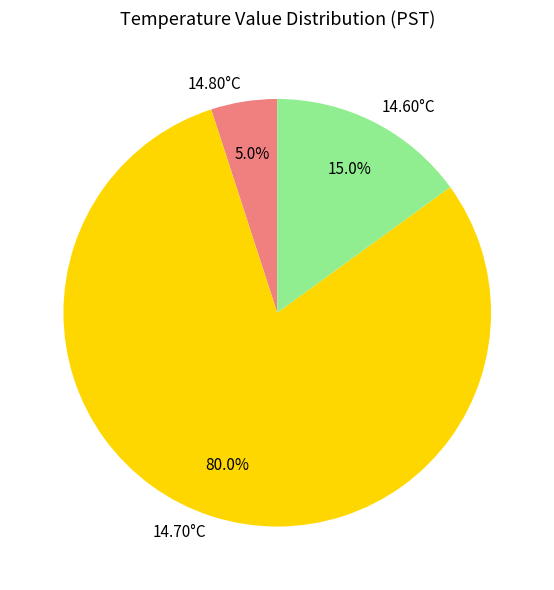

Do 14.60°C and 14.80°C together represent more than half of the pie?

No